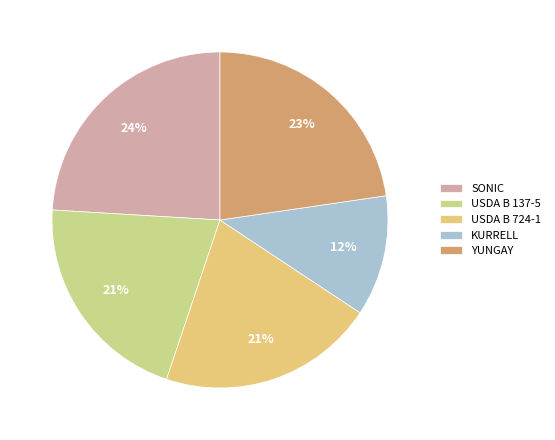

What is the largest slice in the pie chart?

SONIC